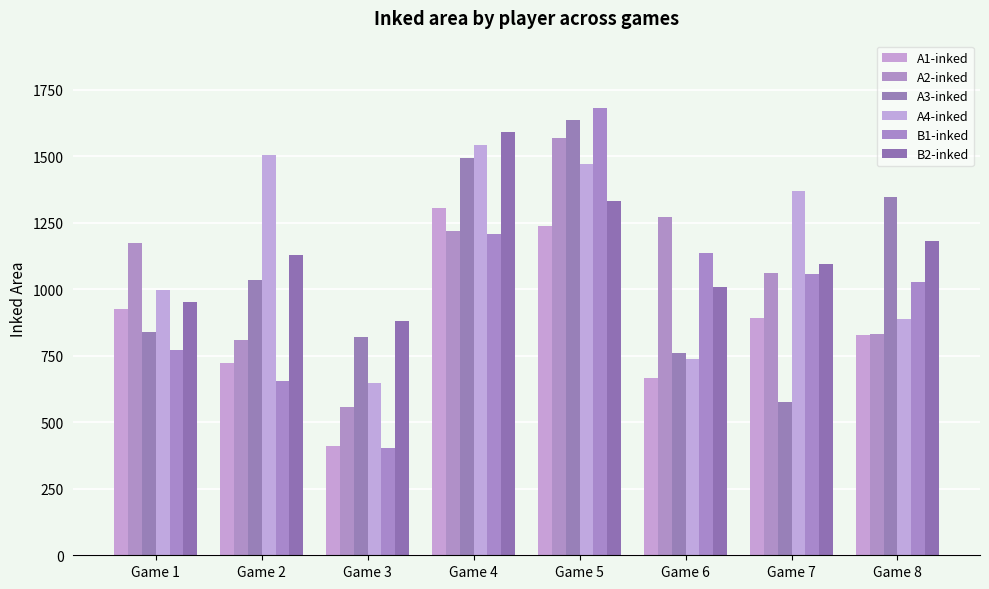

What is the difference between the highest and lowest values at Game 4?

382